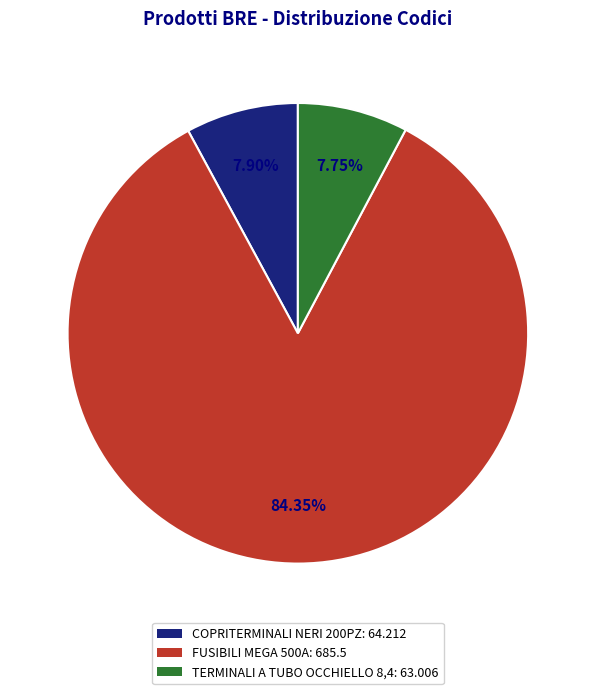

Is there a majority slice in this chart?

Yes